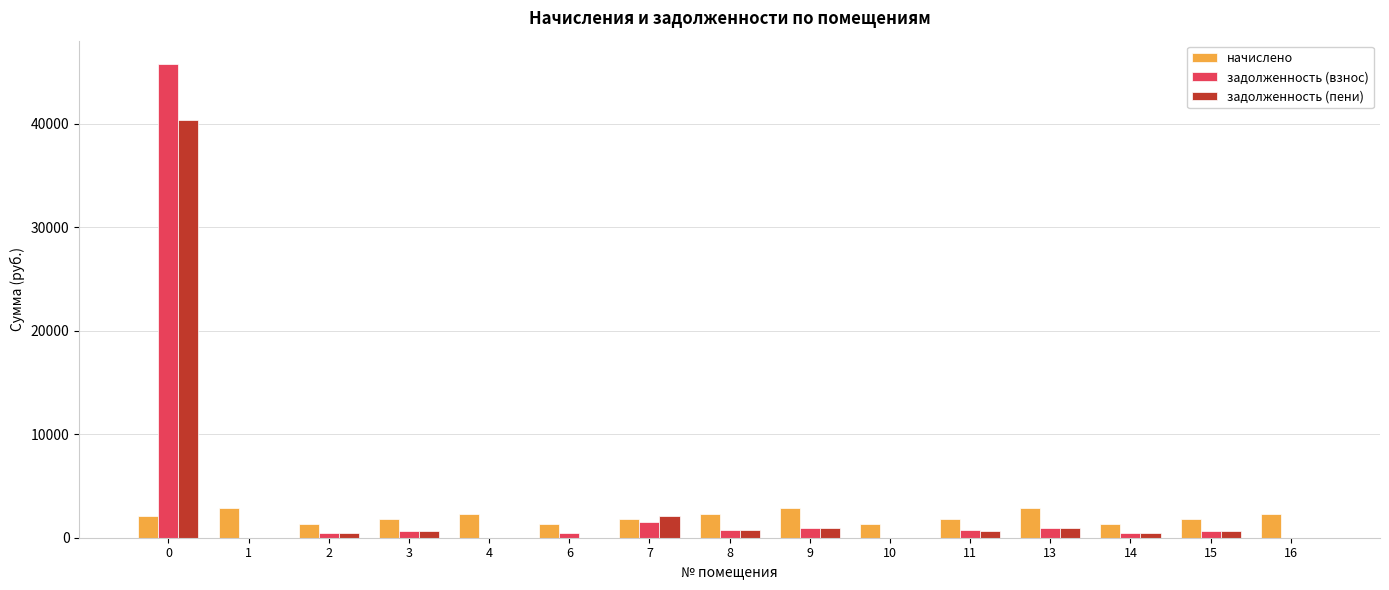

Which series has the widest spread of values?

задолженность (взнос)